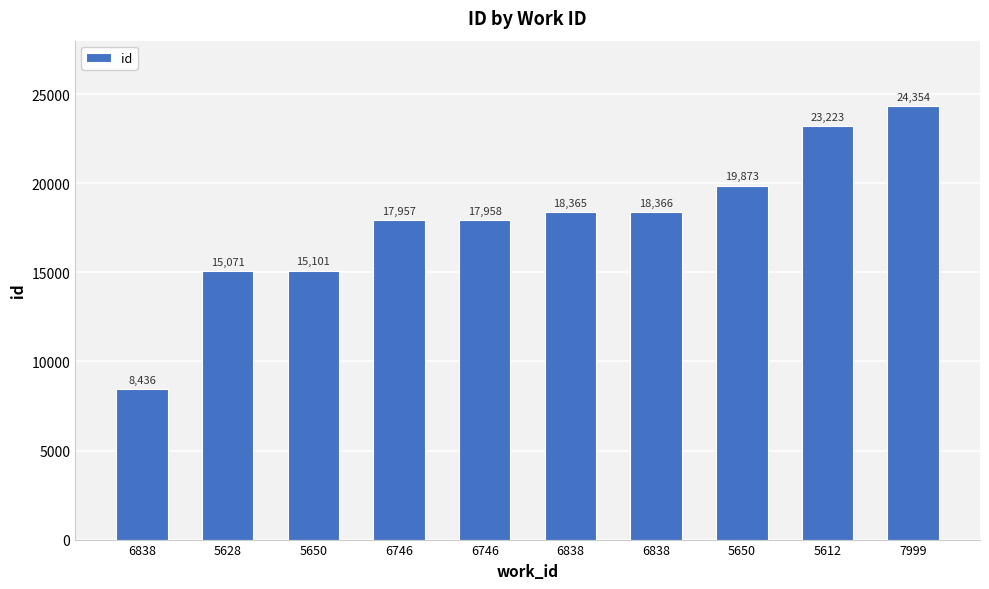

What is the difference between the maximum and minimum values?

15918